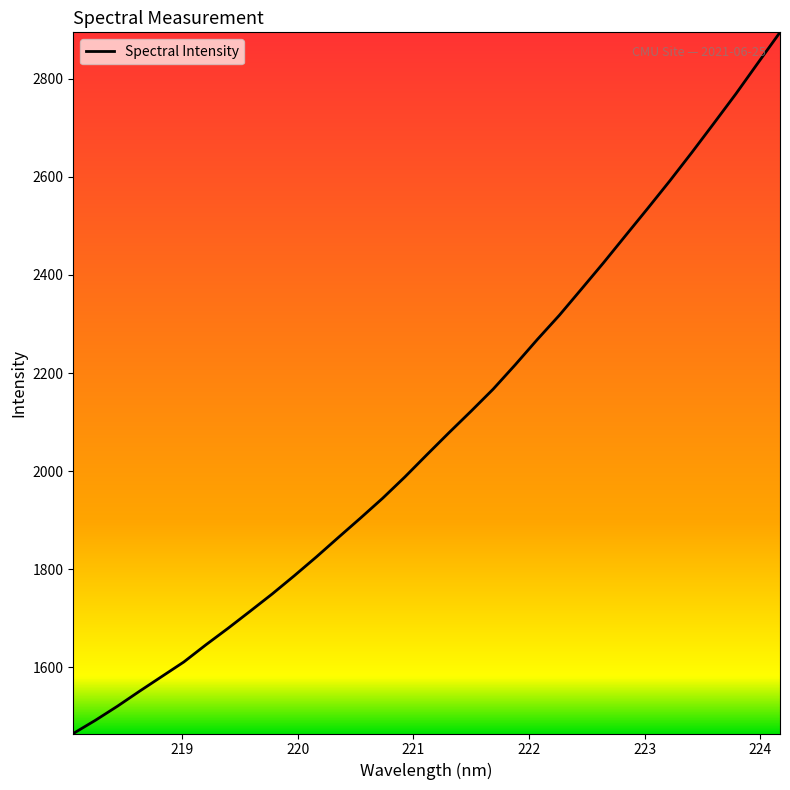

What is the difference between the maximum and minimum values?

1428.9